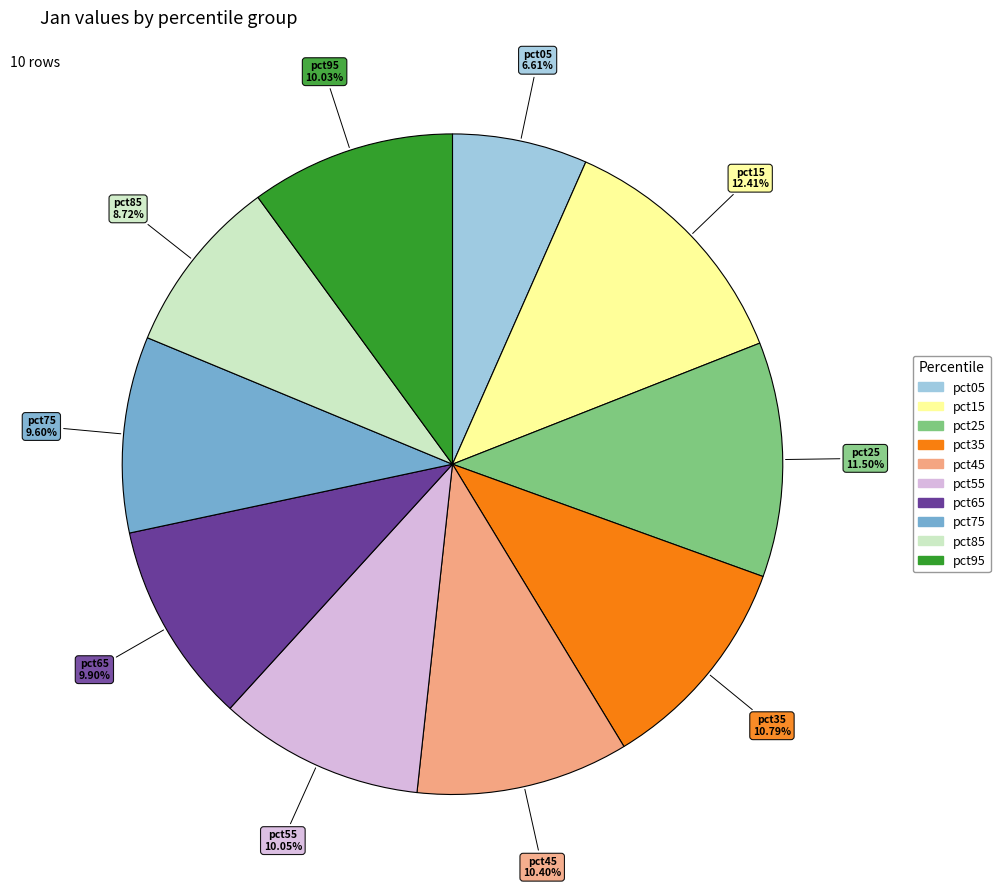

Which slice is the smallest?

pct05